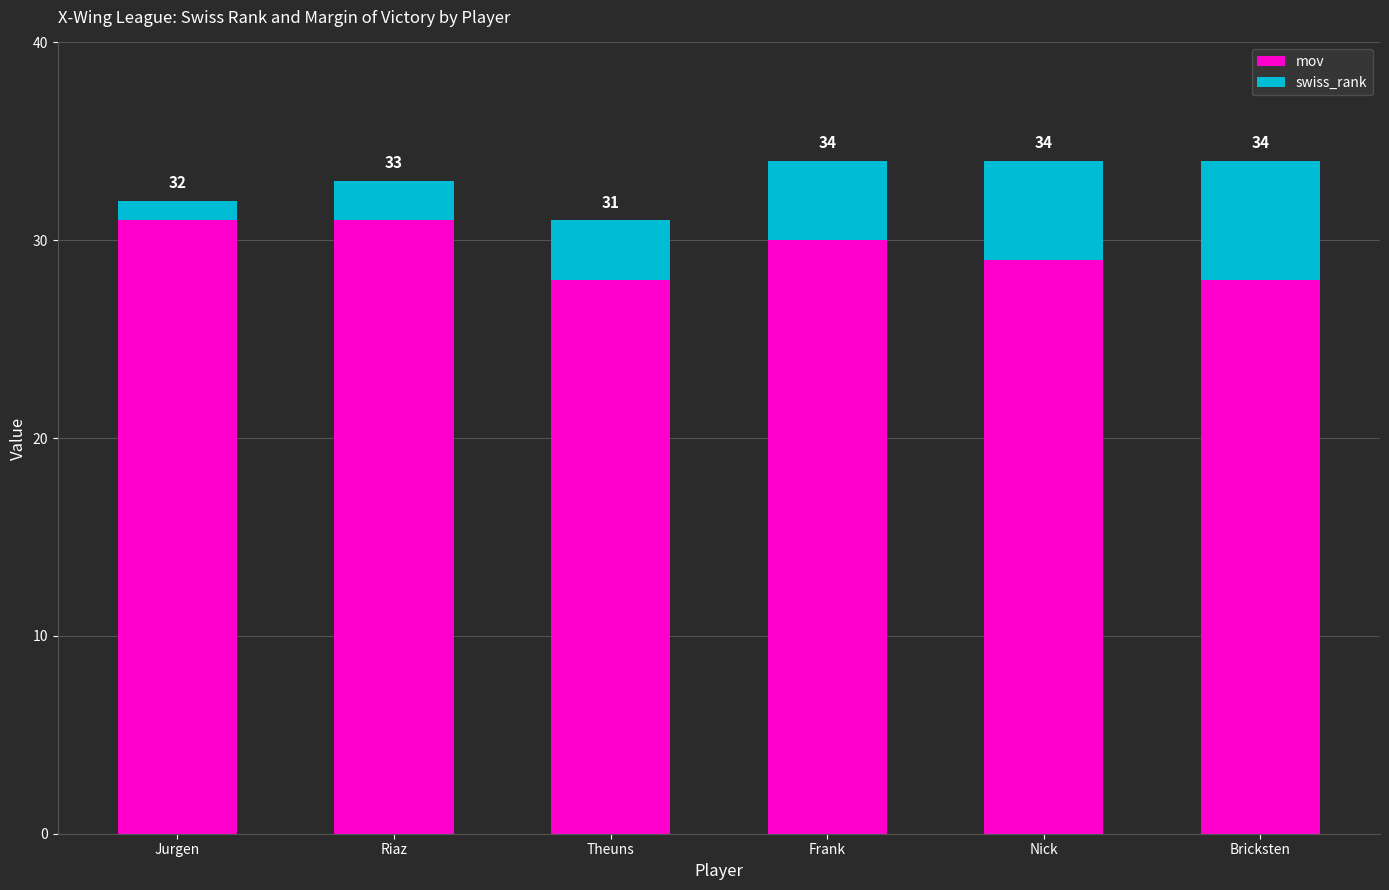

Count the swiss_rank values in the range 2 to 5.

4